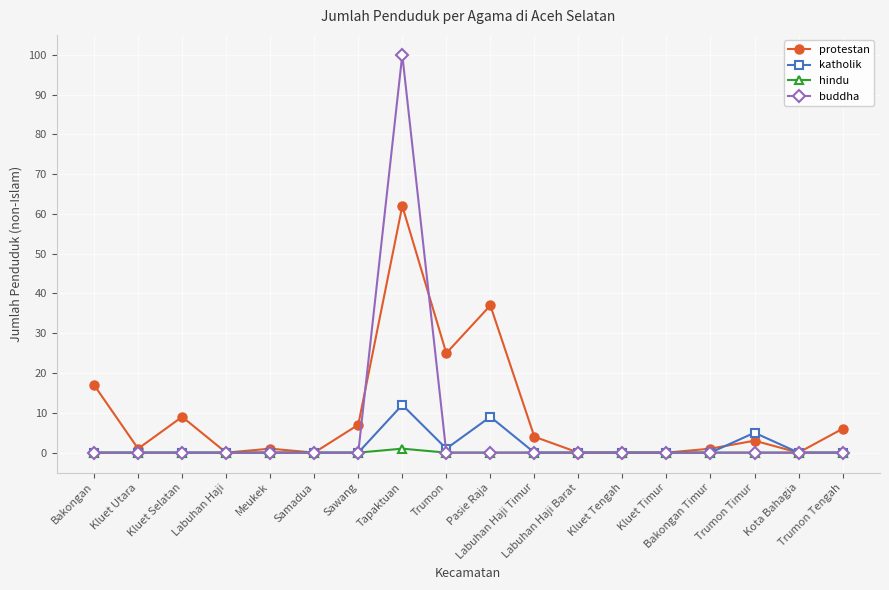

Which series has the widest spread of values?

buddha